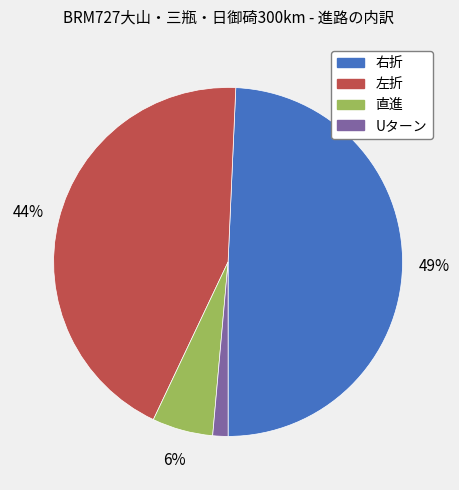

Do 左折 and 右折 together represent more than half of the pie?

Yes